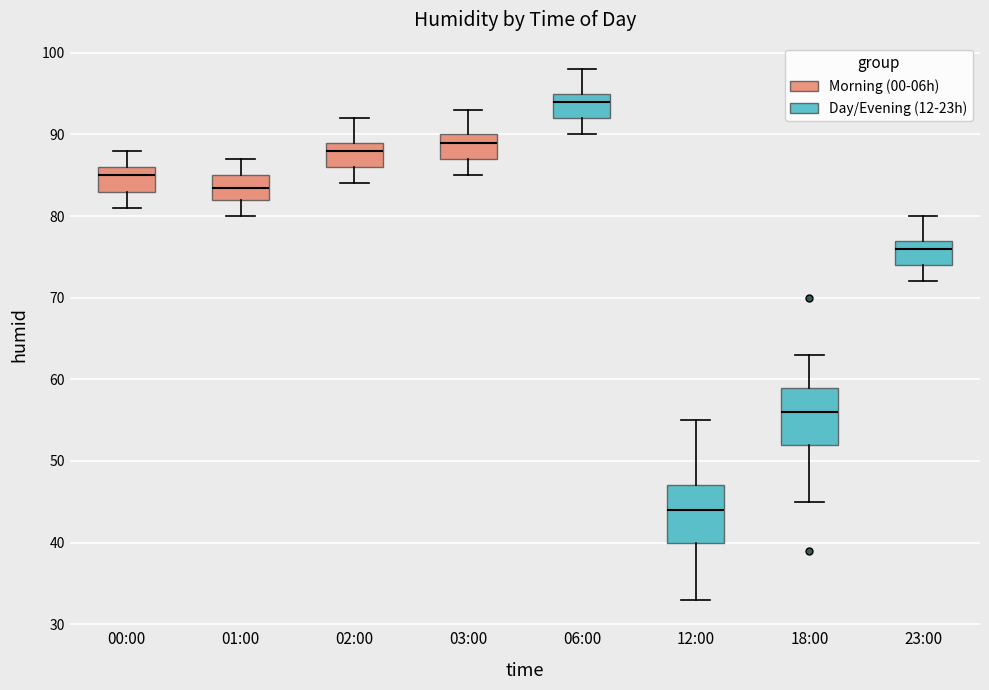

Where does the upper whisker of the box for 12:00 end on the y-axis? The values are not printed on the chart, so give them approximately, as read against the axis.

55